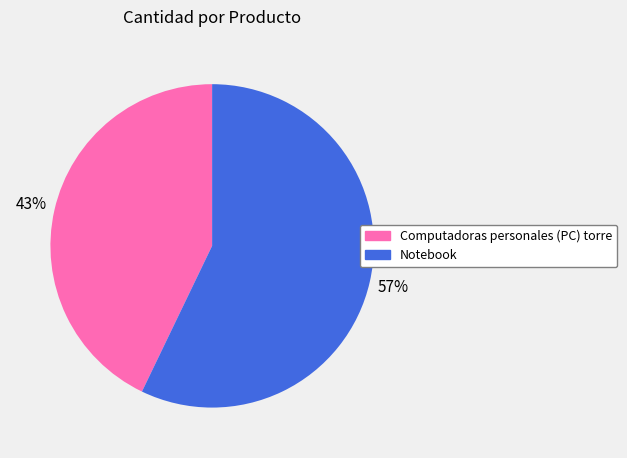

To the nearest percent, what is the average slice percentage?

50%